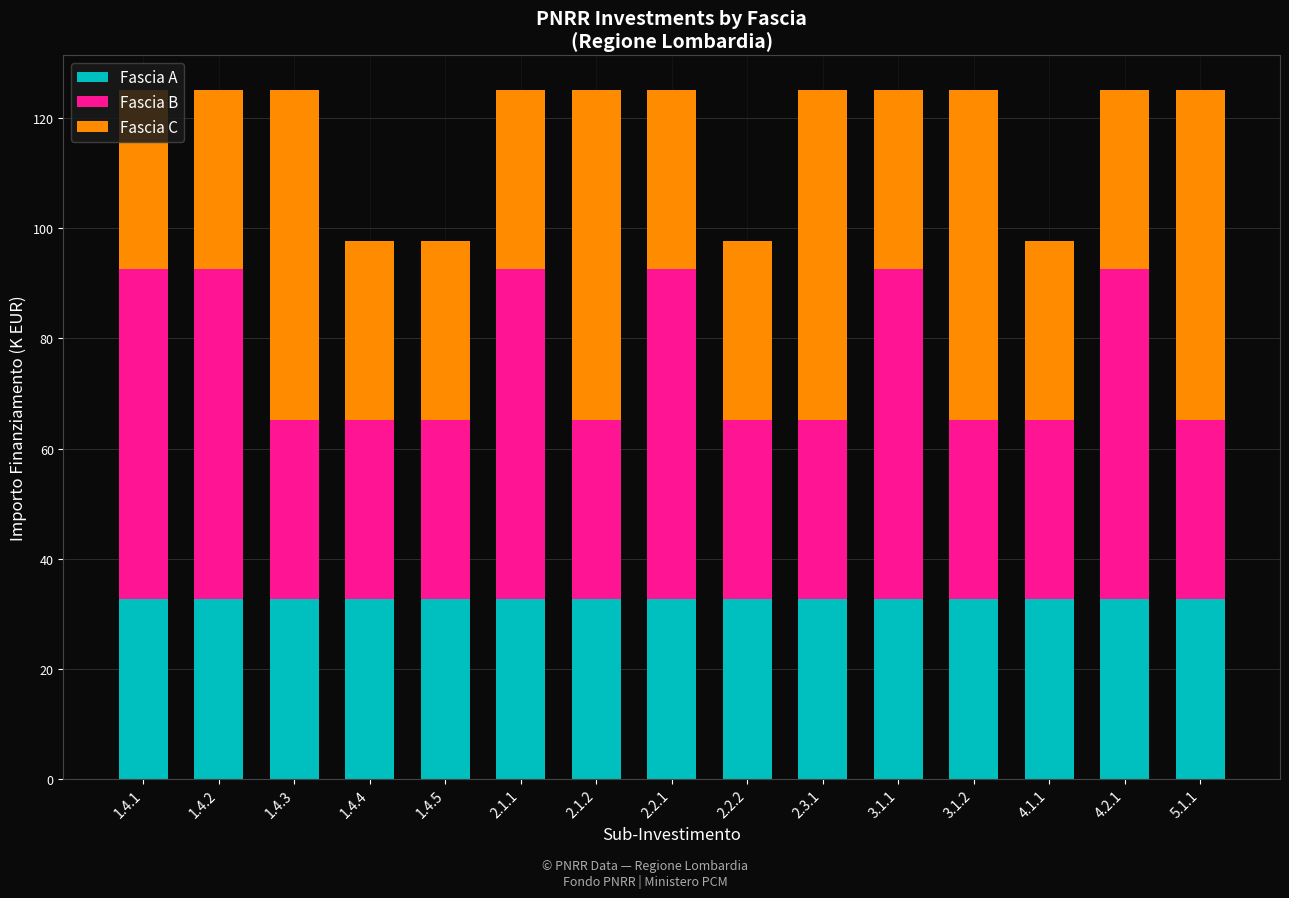

What is the average value of the Fascia A series?

32.6